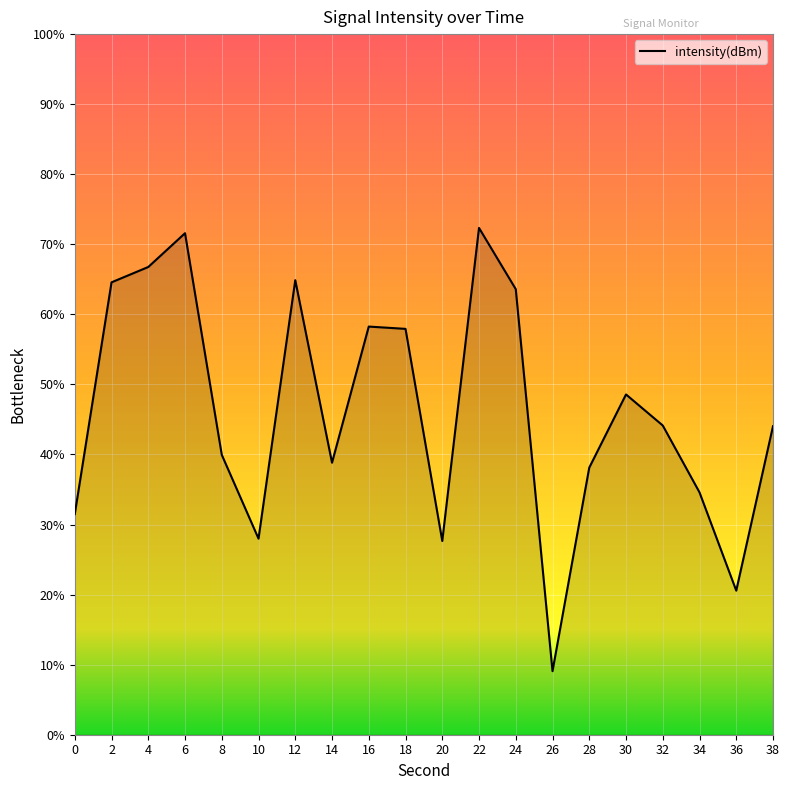

Reading right to left, what are all the values shown in this chart?

38=-132.3	36=-137.5	34=-134.4	32=-132.3	30=-131.3	28=-133.6	26=-140.0	24=-128.0	22=-126.1	20=-135.9	18=-129.3	16=-129.2	14=-133.5	12=-127.7	10=-135.9	8=-133.2	6=-126.3	4=-127.3	2=-127.8	0=-135.1